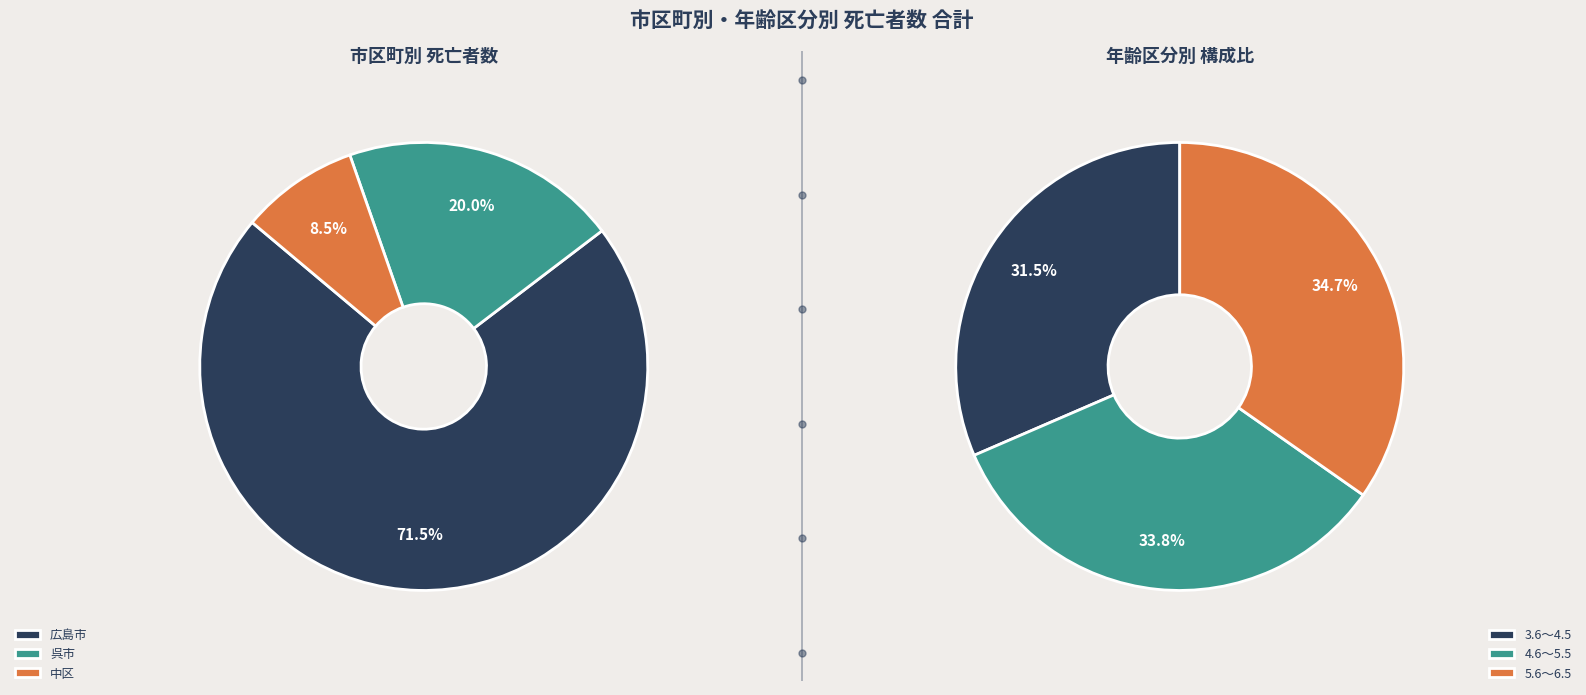

What is the ratio of the value at 広島市 5.6～6.5 to the value at 中区 3.6～4.5?

9.1